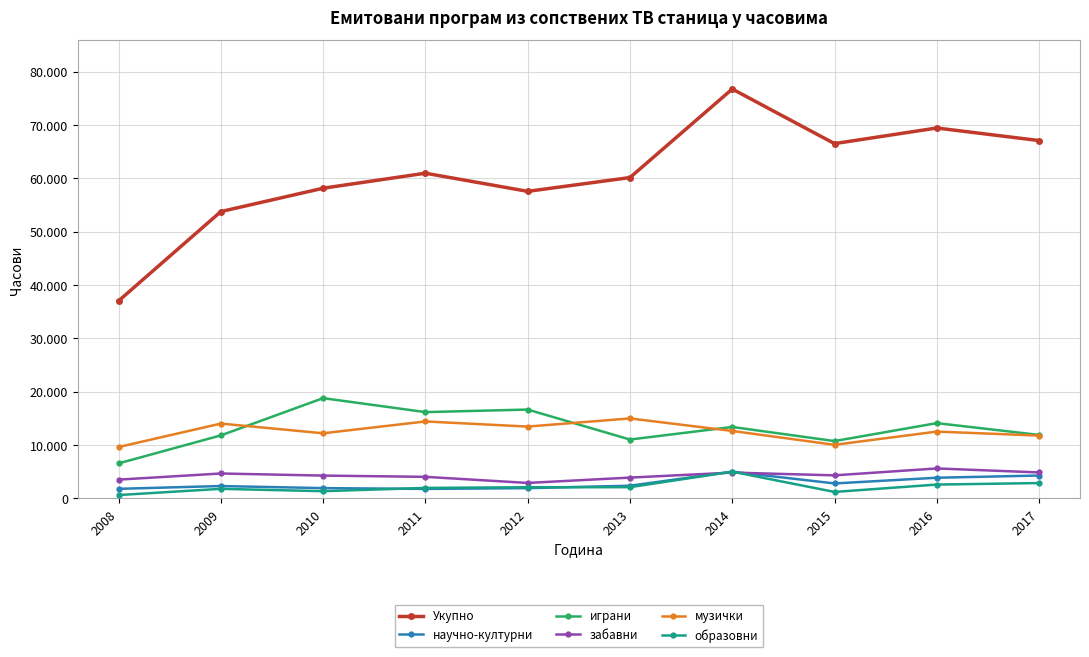

What is the value of the играни point at the 8th from the left?

10723